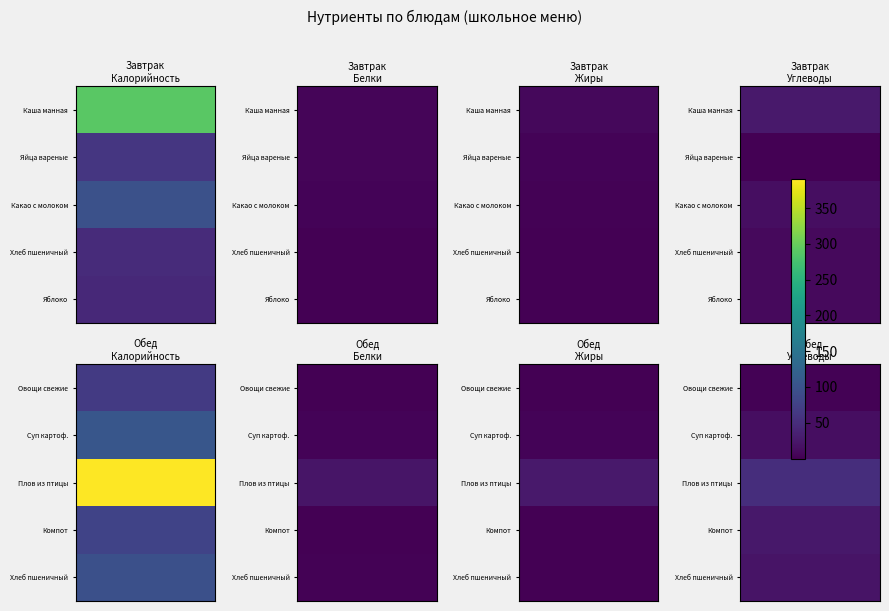

What is the spread (max minus min) of values at 2?

49.0